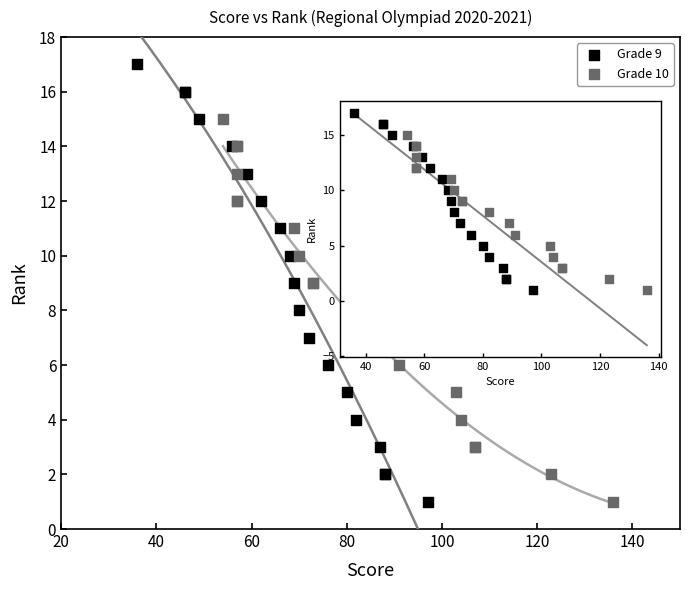

Which series has the largest Y range (max minus min)?

Grade 9